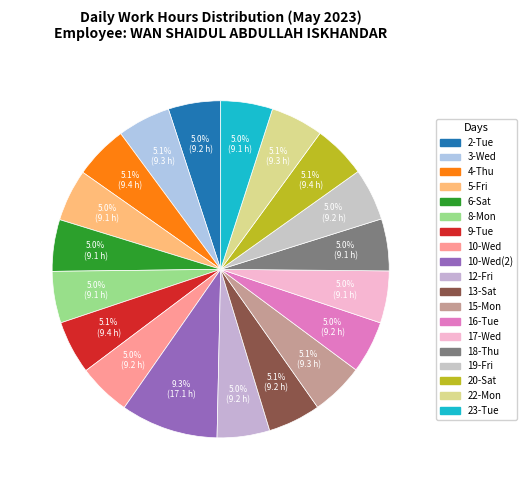

How many slices are in this pie chart?

19